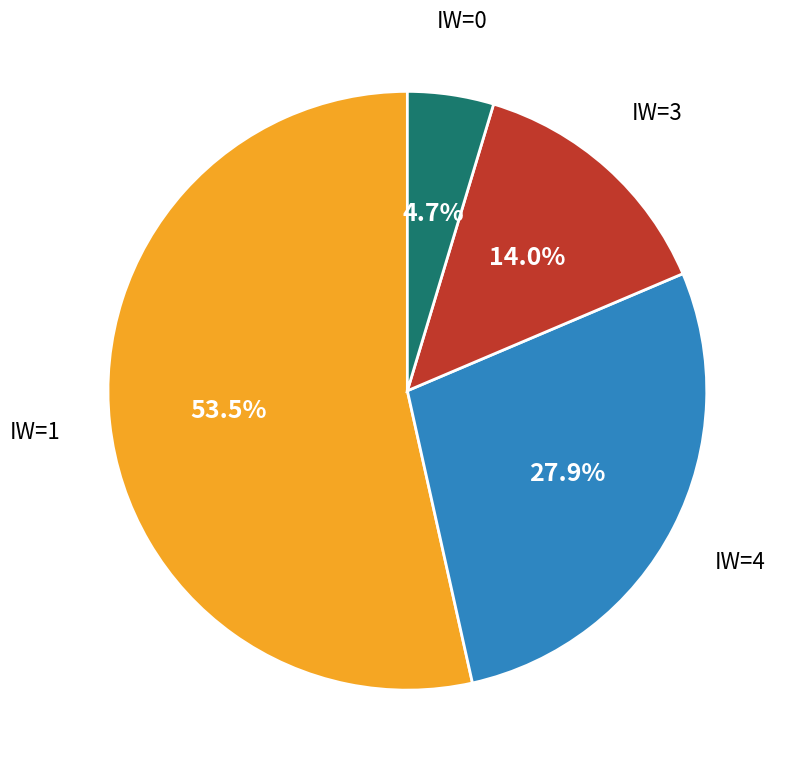

How many segments does this pie chart have?

4